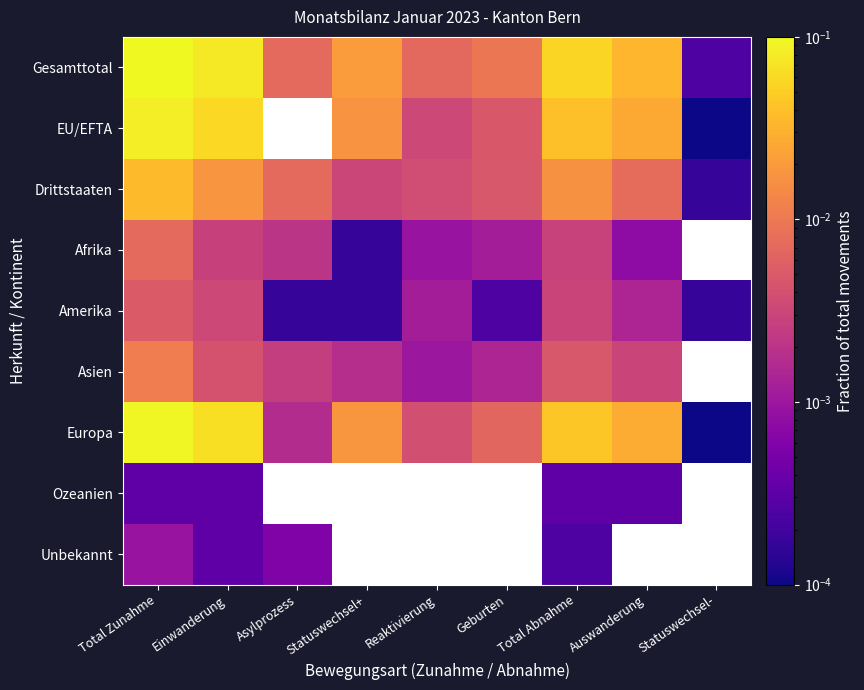

Rank the series by their maximum value, from highest to lowest.

Gesamttotal, Europa, EU/EFTA, Drittstaaten, Asien, Afrika, Amerika, Unbekannt, Ozeanien